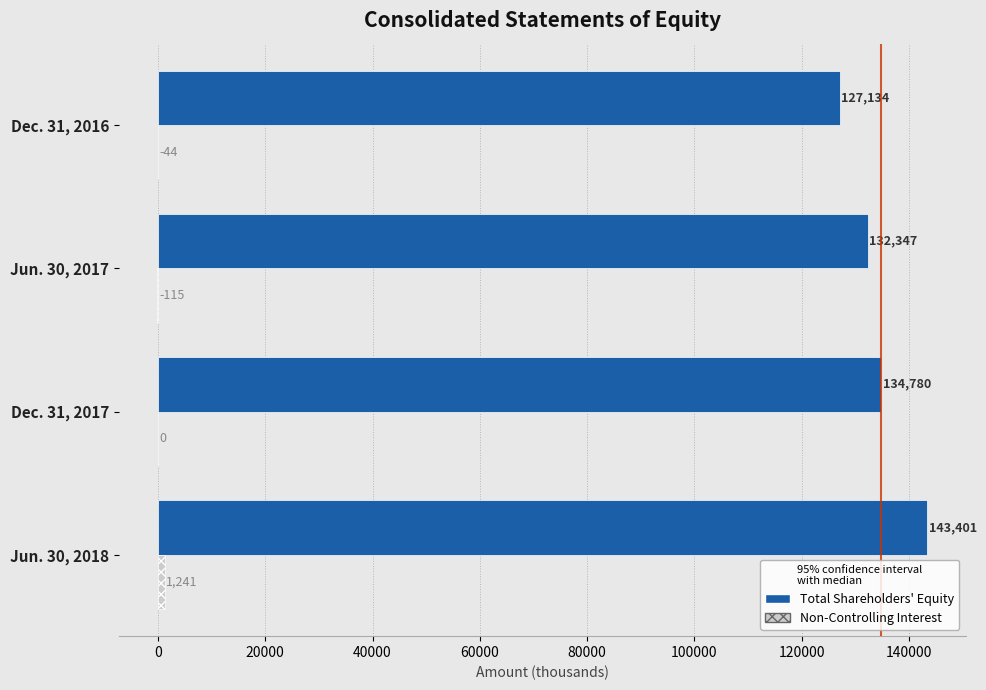

At which category is the sum across all series the highest?

Jun. 30, 2018